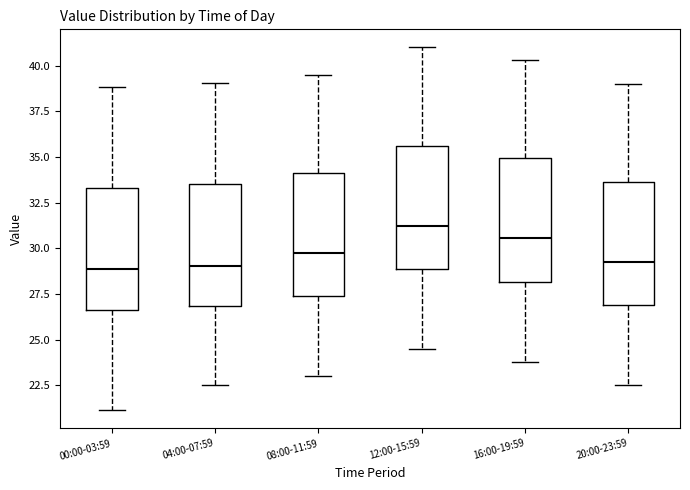

Reading left to right, transcribe this box plot: for each box, give where its median line is, the range the box spans, and where its two whiskers end, as read against the y-axis. The values are not printed on the chart, so give them approximately, as read against the axis.

00:00-03:59: median 29.0, box 26.5 to 33.5, whiskers 21.0 to 39.0
04:00-07:59: median 29.0, box 27.0 to 33.5, whiskers 22.5 to 39.0
08:00-11:59: median 30.0, box 27.5 to 34.0, whiskers 23.0 to 39.5
12:00-15:59: median 31.5, box 29.0 to 35.5, whiskers 24.5 to 41.0
16:00-19:59: median 30.5, box 28.0 to 35.0, whiskers 24.0 to 40.5
20:00-23:59: median 29.5, box 27.0 to 33.5, whiskers 22.5 to 39.0